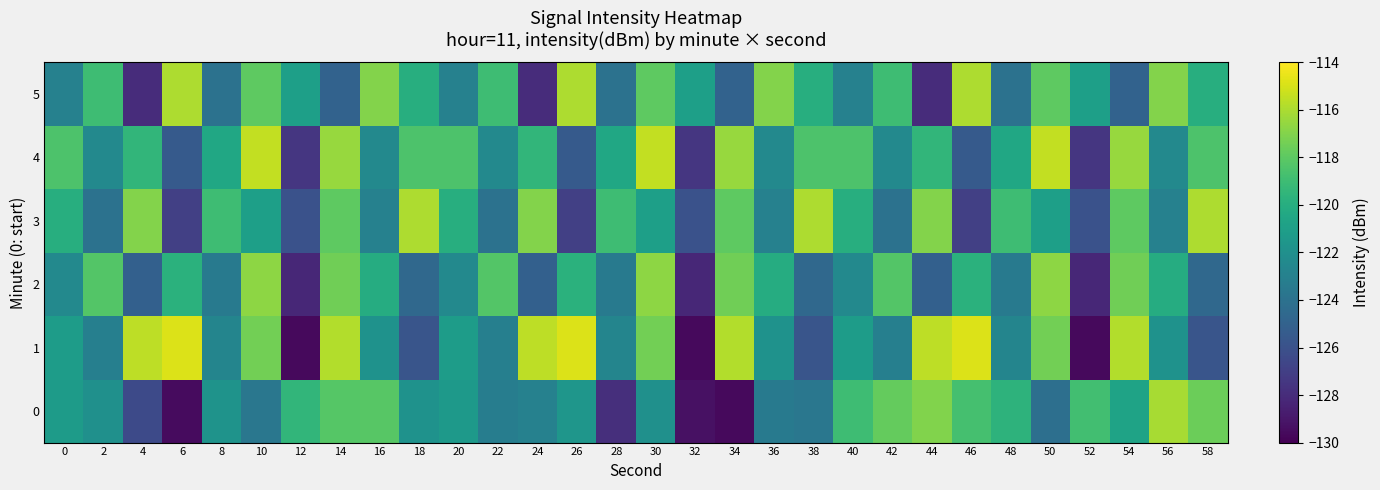

Reading right to left, extract all data points from this chart.

0: 58=-117.6	56=-116.1	54=-120.7	52=-118.8	50=-124.2	48=-119.6	46=-118.7	44=-117.0	42=-117.8	40=-119.0	38=-123.7	36=-123.5	34=-129.6	32=-129.3	30=-121.9	28=-127.8	26=-121.6	24=-123.0	22=-123.2	20=-121.3	18=-121.8	16=-118.2	14=-118.2	12=-119.5	10=-123.7	8=-121.8	6=-129.6	4=-126.4	2=-122.0	0=-121.2
1: 58=-125.8	56=-121.9	54=-115.8	52=-129.6	50=-117.4	48=-122.7	46=-114.8	44=-115.6	42=-123.1	40=-121.1	38=-125.8	36=-121.9	34=-115.8	32=-129.6	30=-117.4	28=-122.7	26=-114.8	24=-115.6	22=-123.1	20=-121.1	18=-125.8	16=-121.9	14=-115.8	12=-129.6	10=-117.4	8=-122.7	6=-114.8	4=-115.6	2=-123.1	0=-121.1
2: 58=-124.6	56=-120.1	54=-117.5	52=-128.2	50=-116.7	48=-123.4	46=-119.8	44=-125.1	42=-118.3	40=-122.5	38=-124.6	36=-120.1	34=-117.5	32=-128.2	30=-116.7	28=-123.4	26=-119.8	24=-125.1	22=-118.3	20=-122.5	18=-124.6	16=-120.1	14=-117.5	12=-128.2	10=-116.7	8=-123.4	6=-119.8	4=-125.1	2=-118.3	0=-122.5
3: 58=-116.0	56=-123.0	54=-118.0	52=-126.0	50=-121.0	48=-119.0	46=-127.0	44=-117.0	42=-124.0	40=-120.0	38=-116.0	36=-123.0	34=-118.0	32=-126.0	30=-121.0	28=-119.0	26=-127.0	24=-117.0	22=-124.0	20=-120.0	18=-116.0	16=-123.0	14=-118.0	12=-126.0	10=-121.0	8=-119.0	6=-127.0	4=-117.0	2=-124.0	0=-120.0
4: 58=-118.5	56=-122.5	54=-116.5	52=-127.5	50=-115.5	48=-120.5	46=-125.5	44=-119.5	42=-122.5	40=-118.5	38=-118.5	36=-122.5	34=-116.5	32=-127.5	30=-115.5	28=-120.5	26=-125.5	24=-119.5	22=-122.5	20=-118.5	18=-118.5	16=-122.5	14=-116.5	12=-127.5	10=-115.5	8=-120.5	6=-125.5	4=-119.5	2=-122.5	0=-118.5
5: 58=-120.0	56=-117.0	54=-125.0	52=-121.0	50=-118.0	48=-124.0	46=-116.0	44=-128.0	42=-119.0	40=-123.0	38=-120.0	36=-117.0	34=-125.0	32=-121.0	30=-118.0	28=-124.0	26=-116.0	24=-128.0	22=-119.0	20=-123.0	18=-120.0	16=-117.0	14=-125.0	12=-121.0	10=-118.0	8=-124.0	6=-116.0	4=-128.0	2=-119.0	0=-123.0